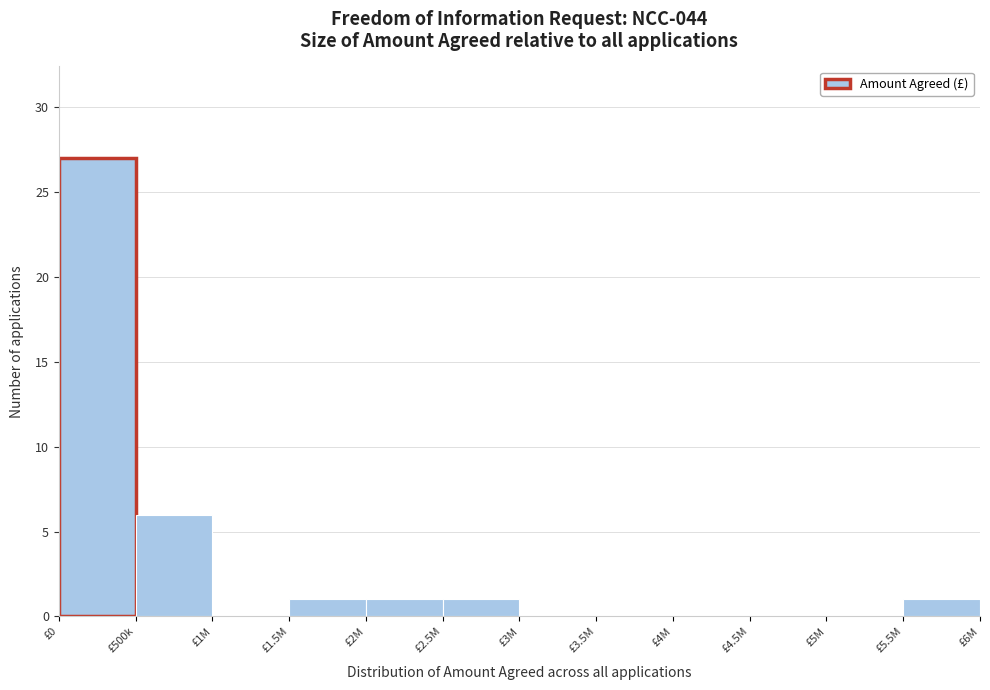

Reading left to right, extract all data points from this chart.

£0=27	£500k=6	£1M=0	£1.5M=1	£2M=1	£2.5M=1	£3M=0	£3.5M=0	£4M=0	£4.5M=0	£5M=0	£5.5M=1